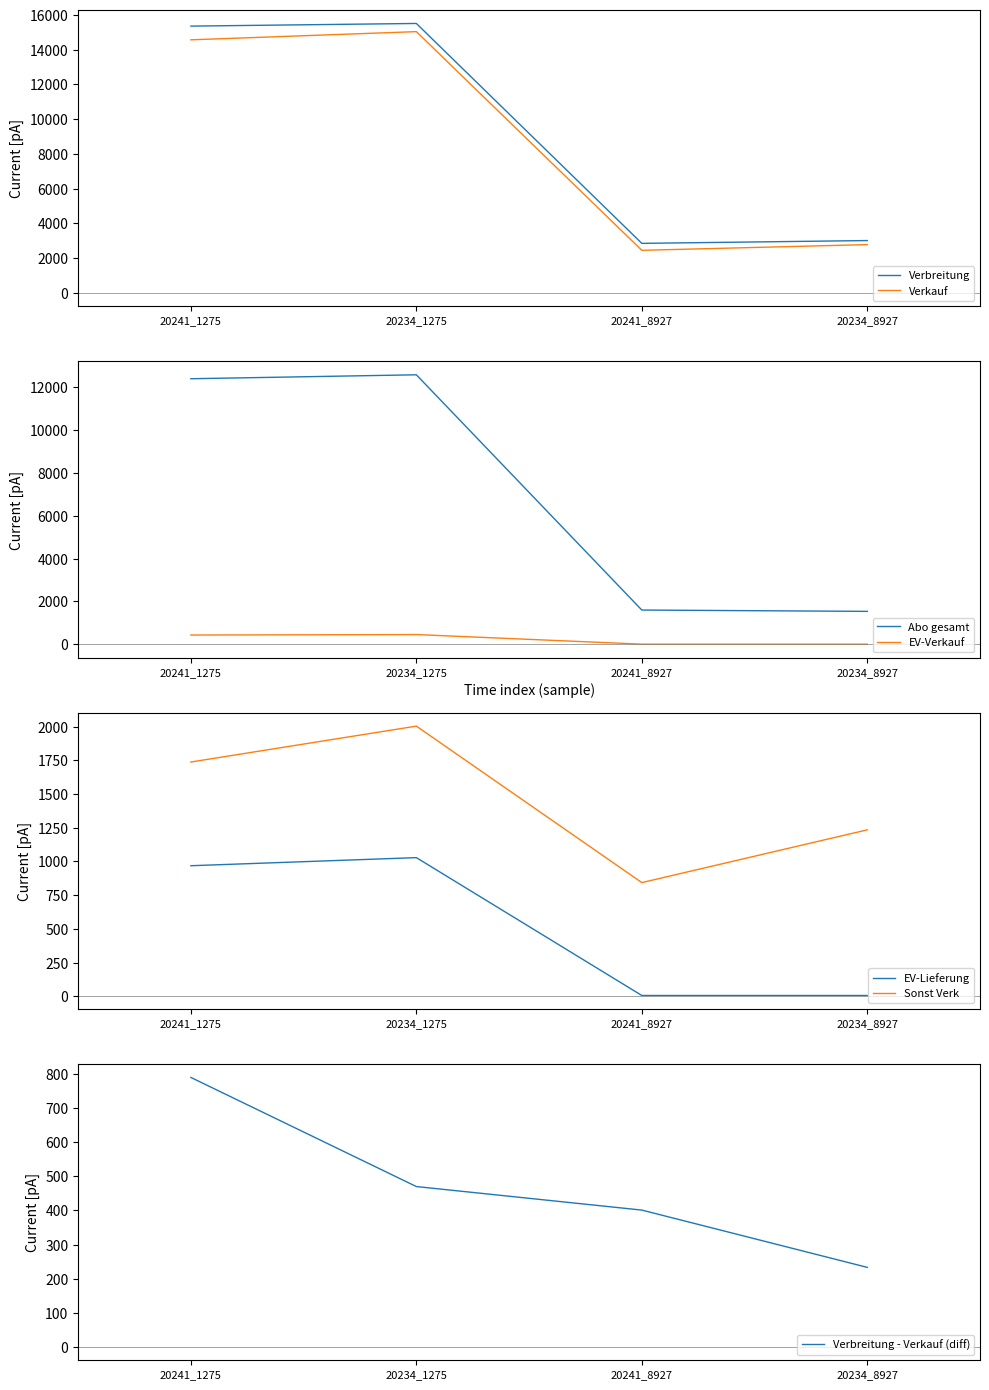

At how many categories does at least one series exceed 8382?

2